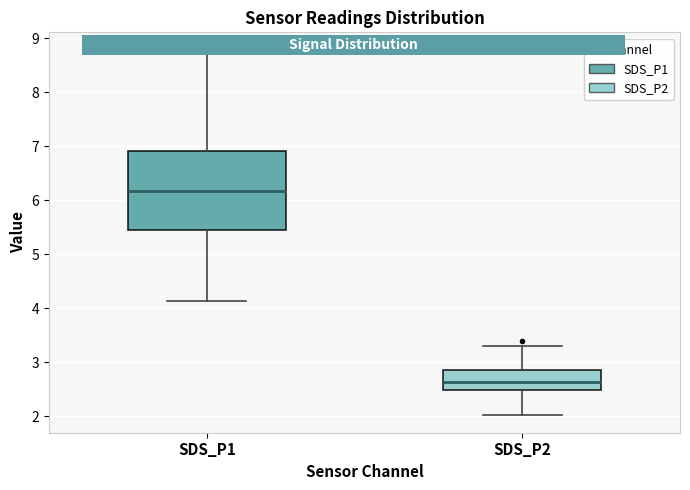

Which box has the highest median line?

SDS_P1